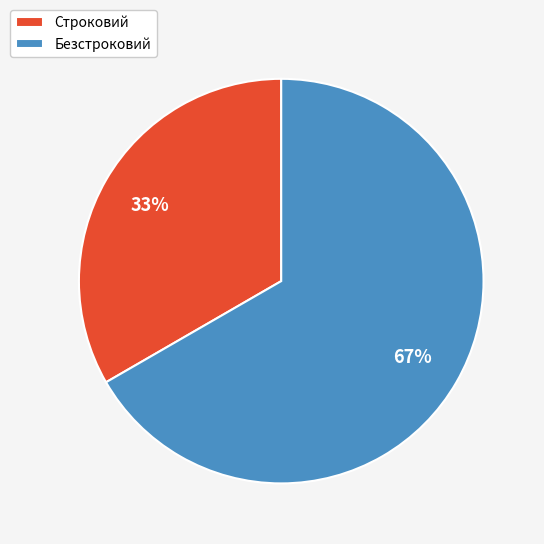

To the nearest percent, what is the average slice percentage?

50%